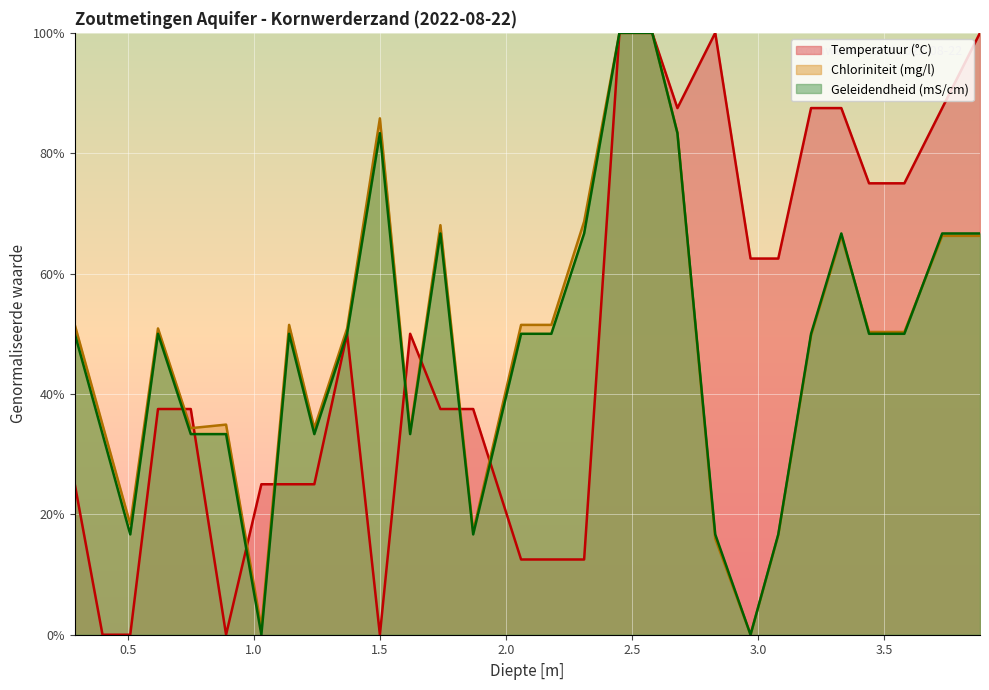

What is the value of the Geleidendheid point at the 2nd from the left?

33.3